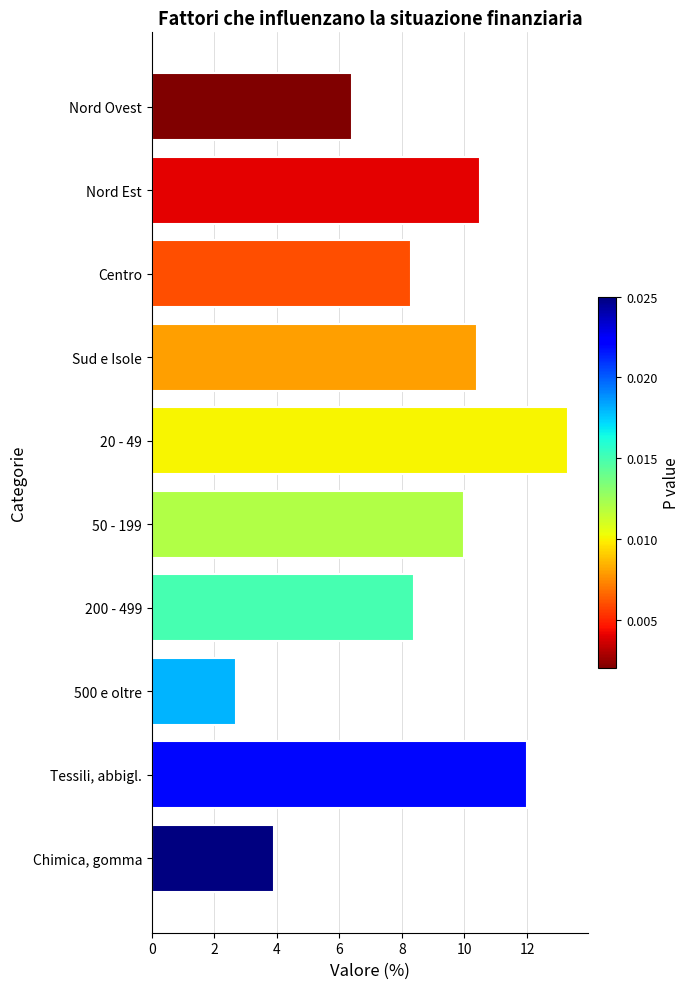

What is the value of the 4th bar from the top?

10.4